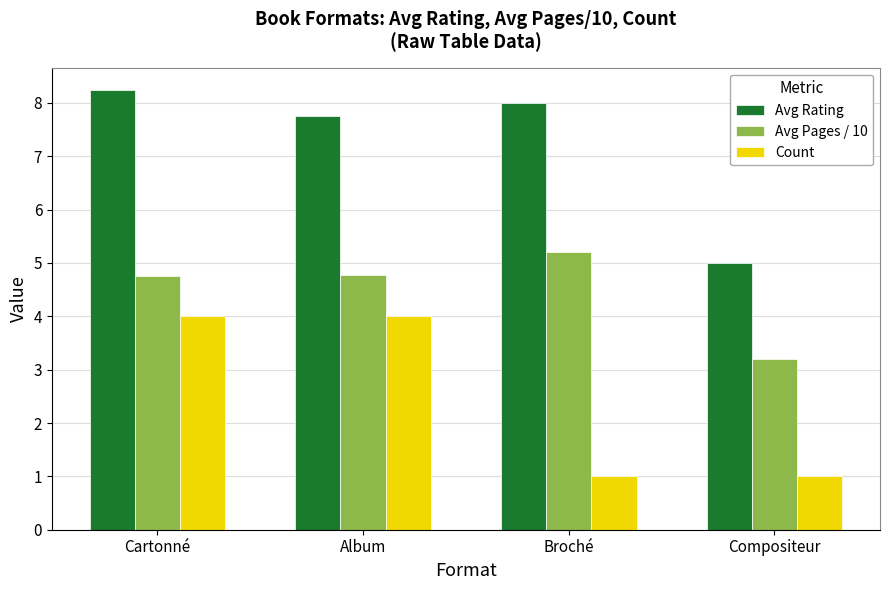

List the series in order of their overall mean, highest first.

Avg Rating, Avg Pages / 10, Count